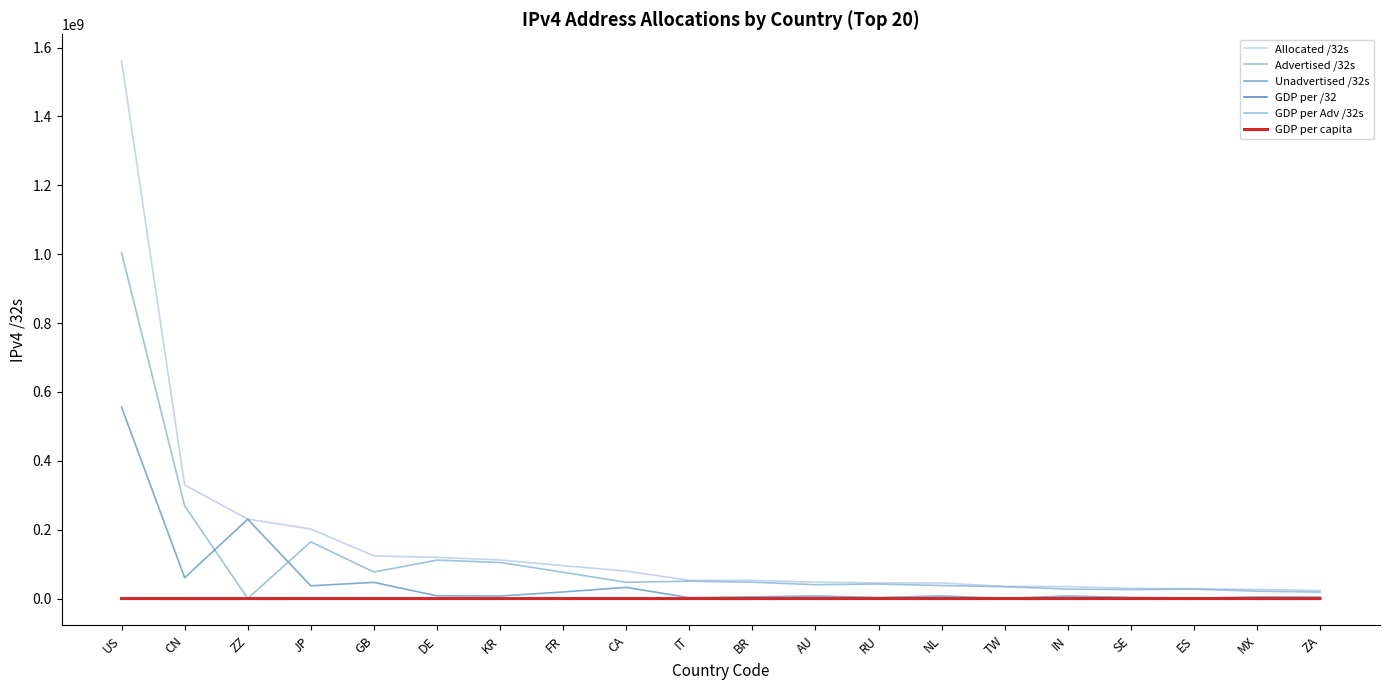

Between GB and BR, which series saw the biggest shift?

Allocated /32s